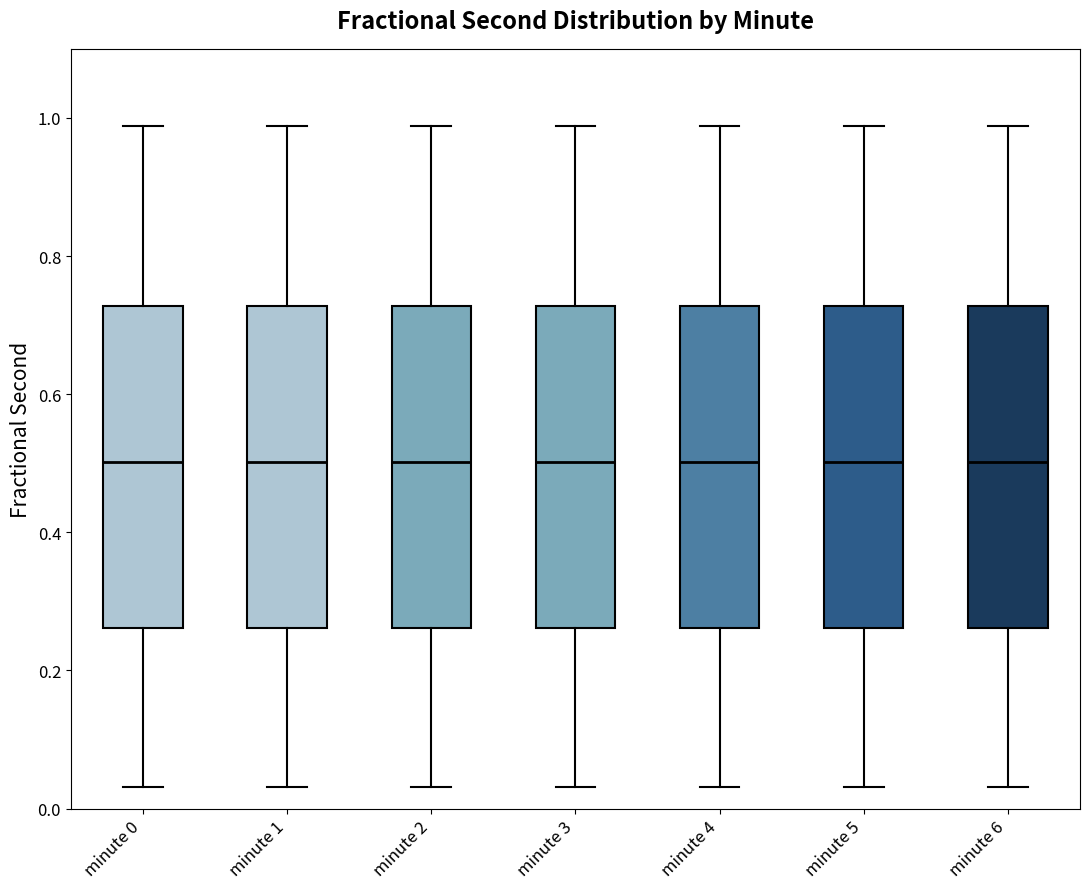

Where is the lower edge of the box for minute 3 on the y-axis? The values are not printed on the chart, so give them approximately, as read against the axis.

0.26